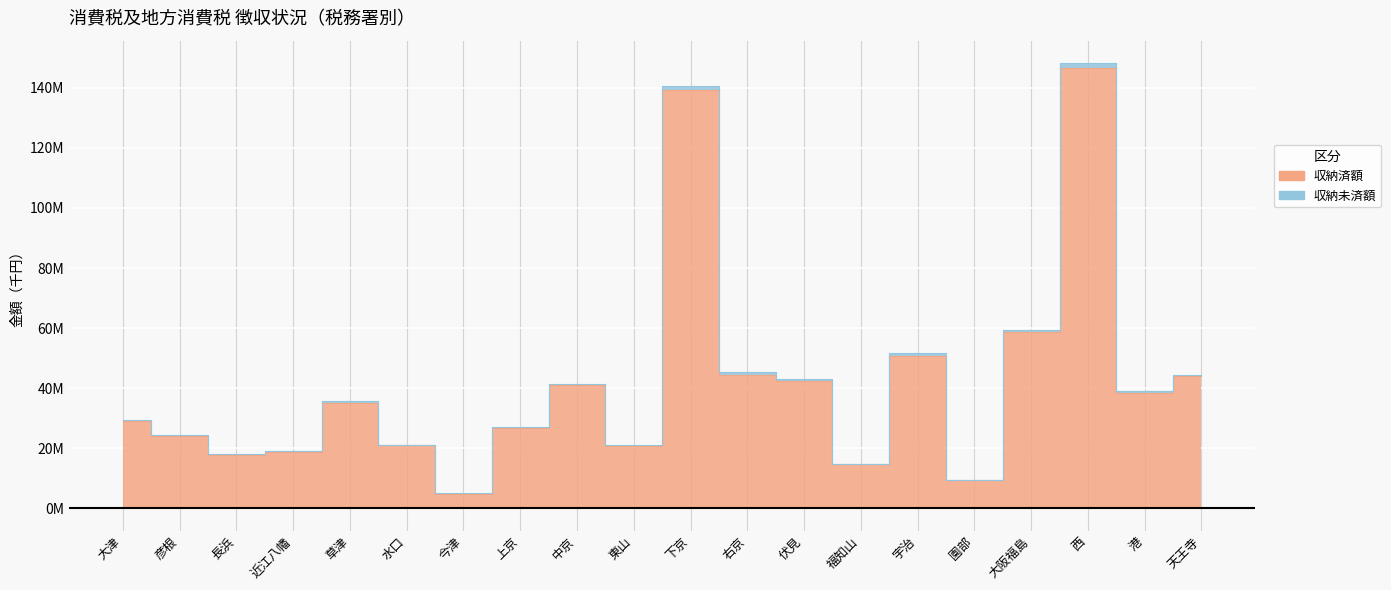

At which category does the chart reach its minimum across all series?

今津